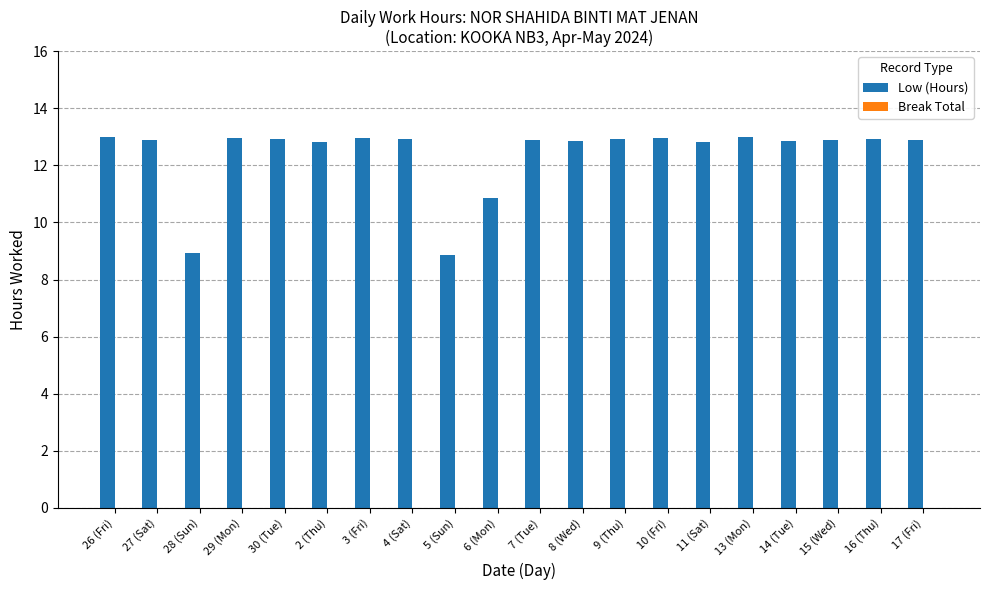

Approximately how many times larger is the value at 17 (Fri) compared to 2 (Thu)?

1.0